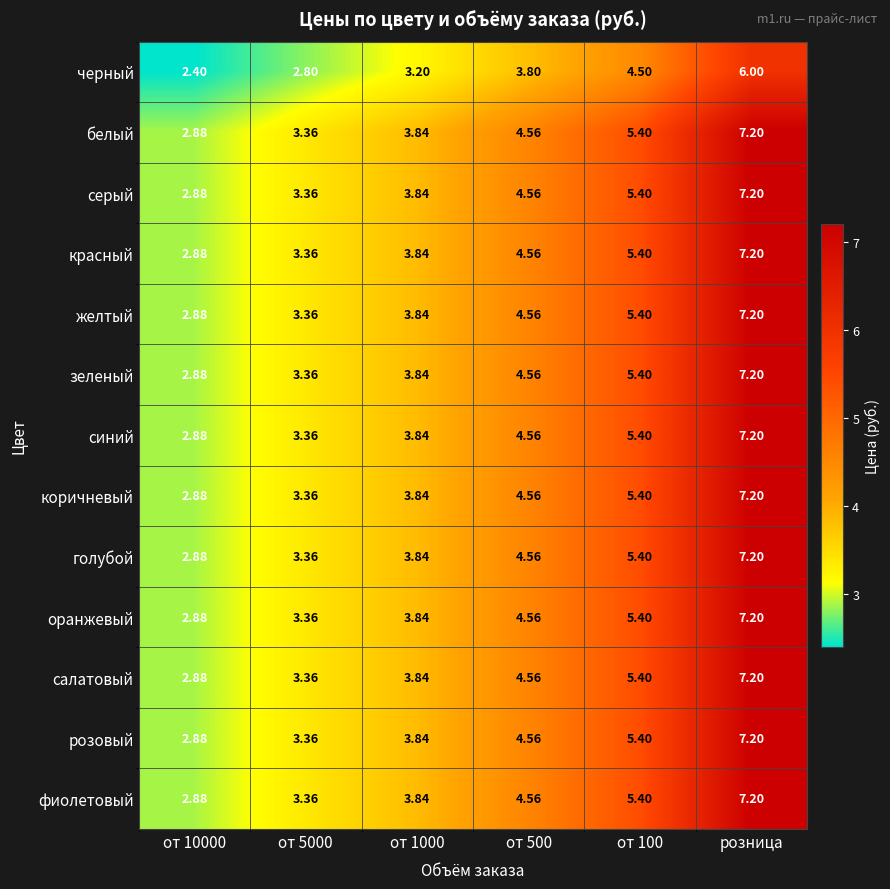

What is the greatest value displayed?

7.2